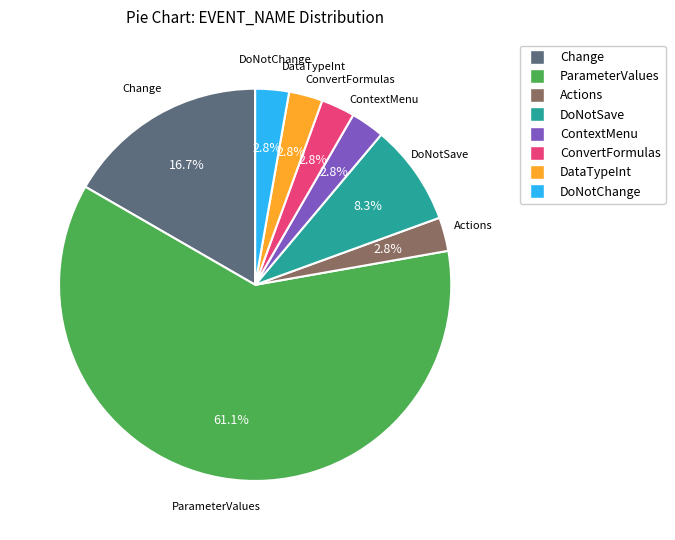

Which category has the biggest portion of the pie?

ParameterValues